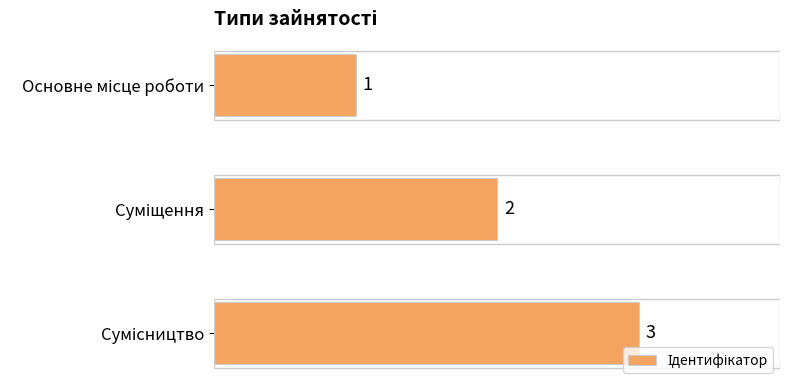

How many values are between 1 and 3?

3